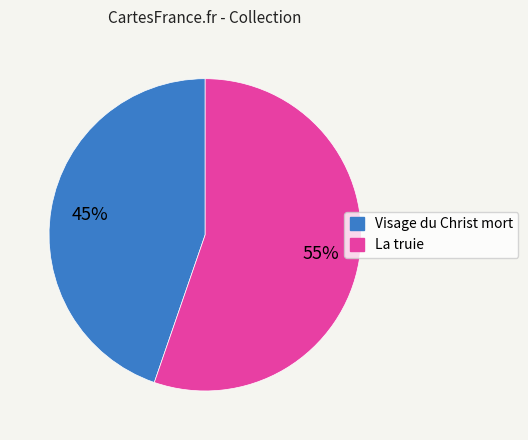

The Visage du Christ mort slice represents 45% of the pie. True or false?

True